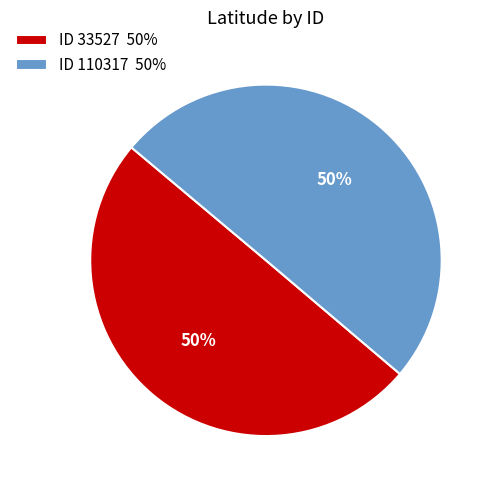

The ID 33527 50% slice represents 35% of the pie. True or false?

False